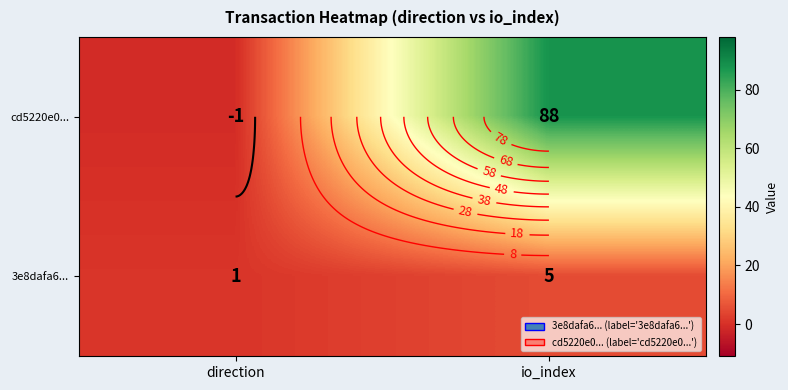

Count the cd5220e0... values in the range -1 to 88.

2